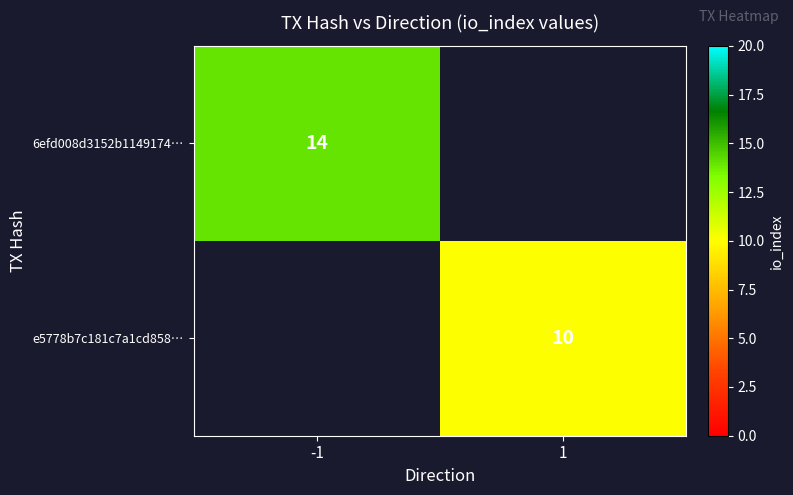

How many categories are shown in the chart?

2